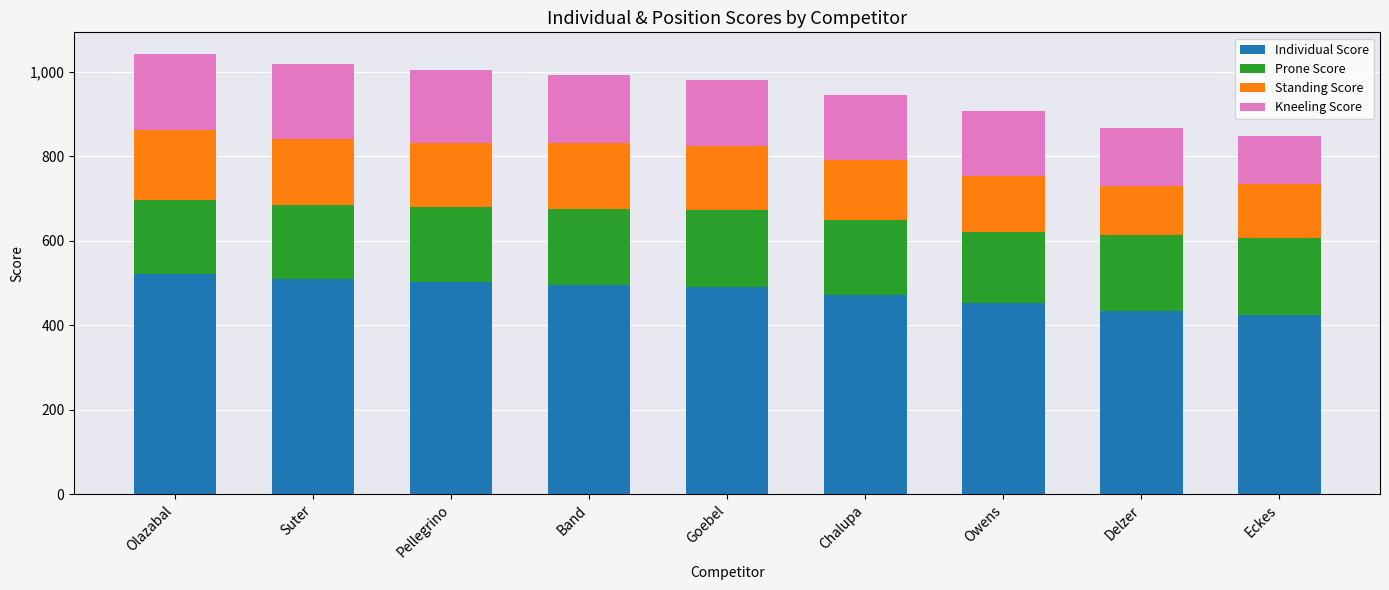

How many values in the Individual Score series are below 491?

4